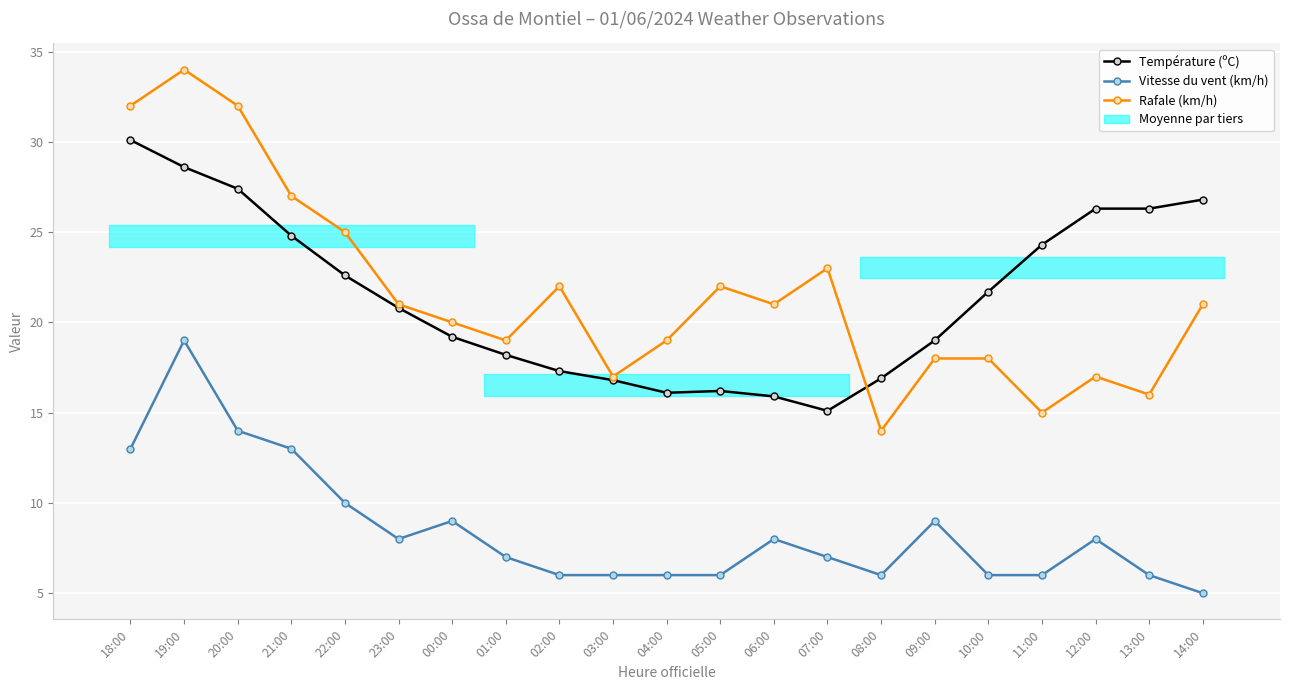

How many distinct data groups are displayed?

3